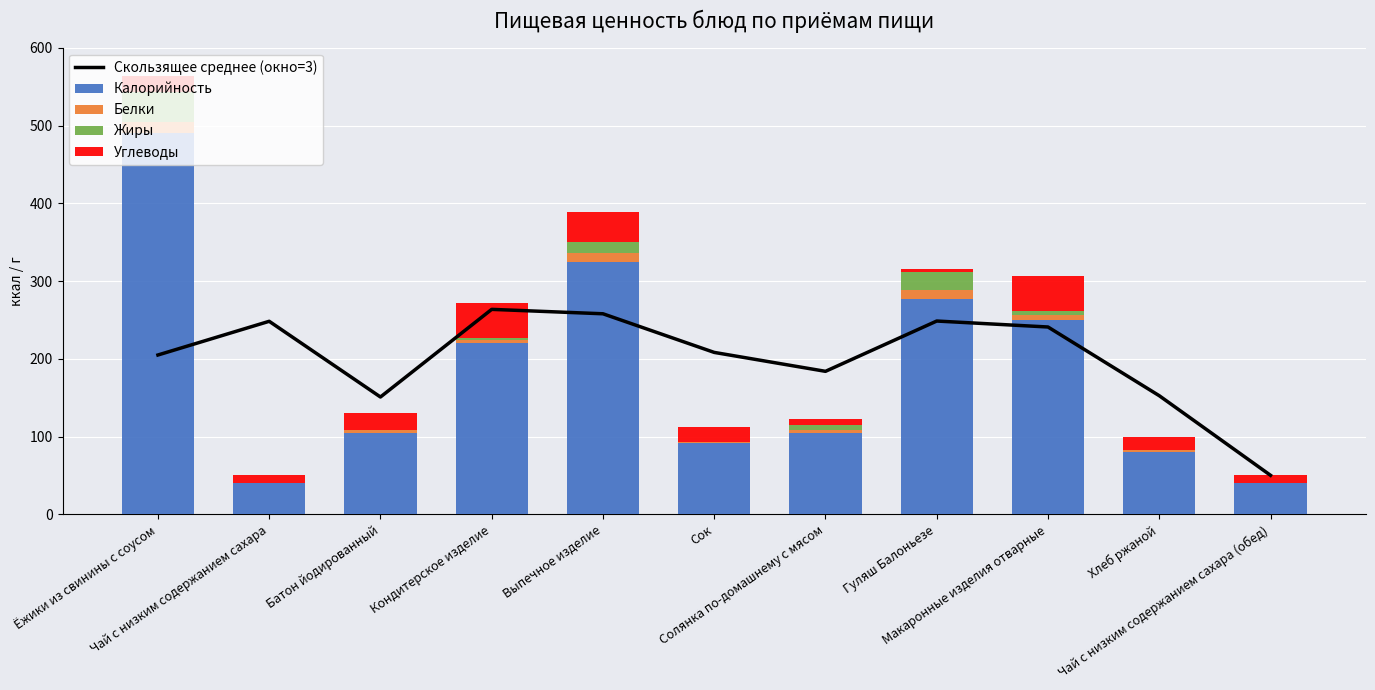

What is the label of the 8th bar from the left?

Гуляш Балоньезе